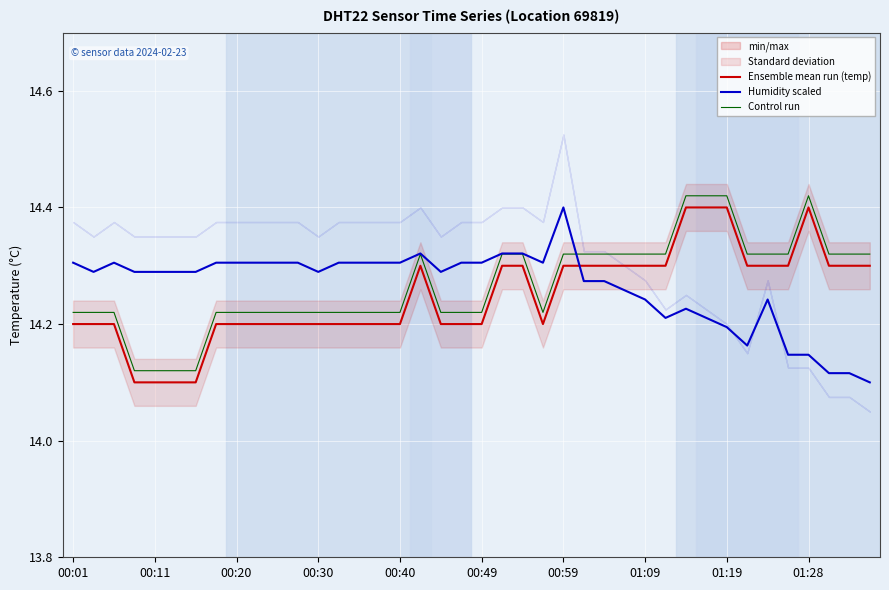

What is the maximum value for Temperature (°C)?

14.4